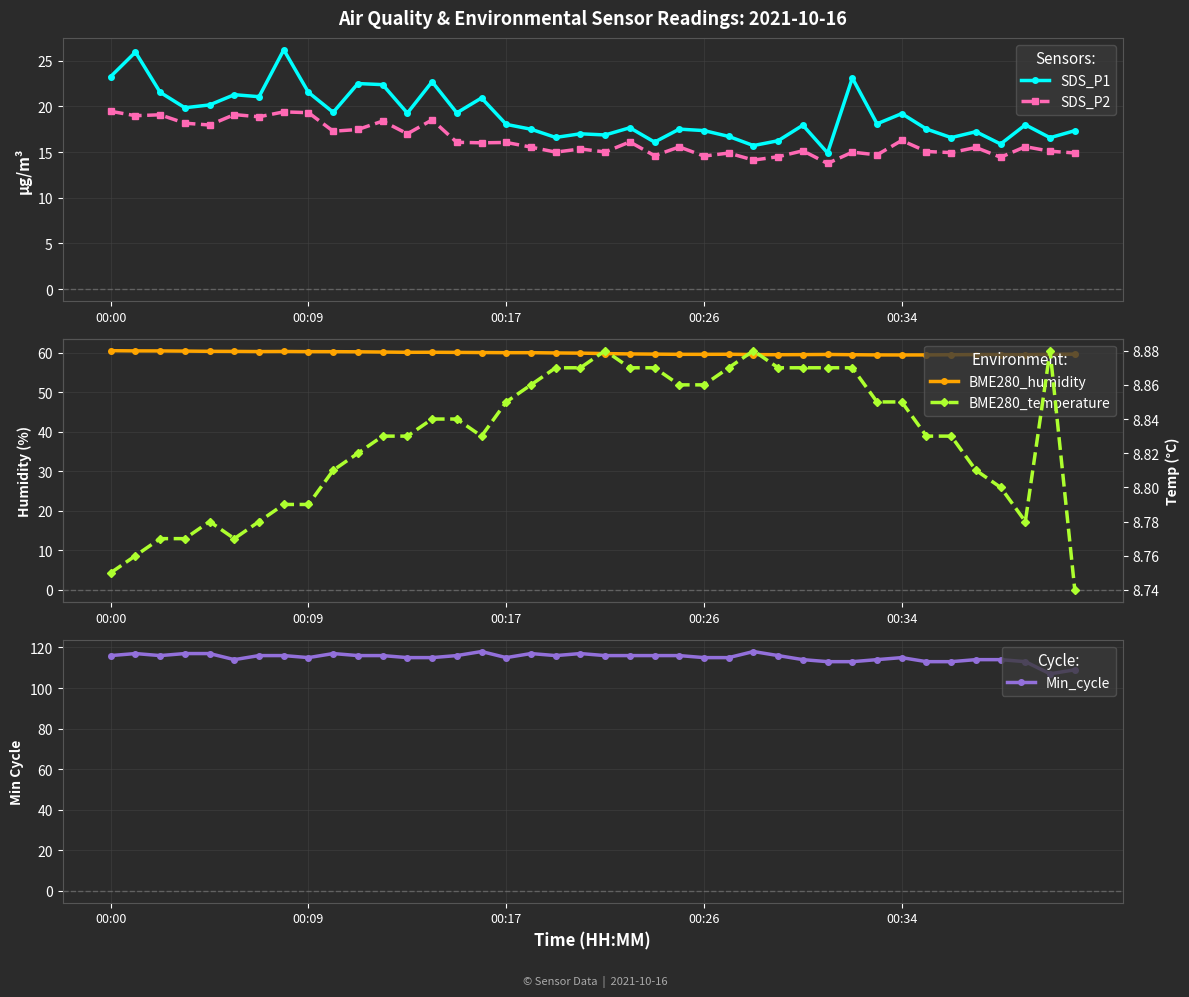

How many lines are shown in the chart?

5